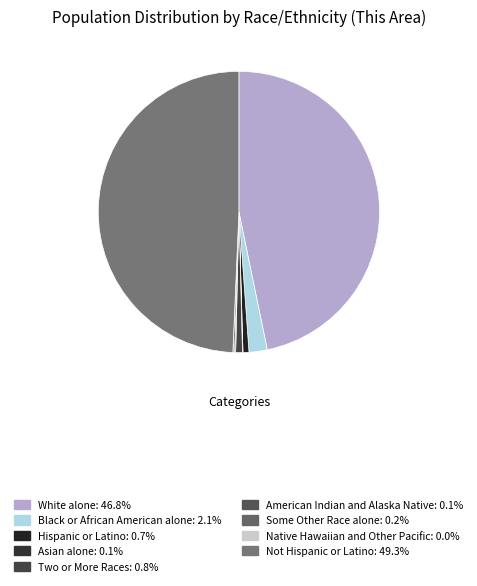

Is it true that Native Hawaiian and Other Pacific is 0% of the pie?

True